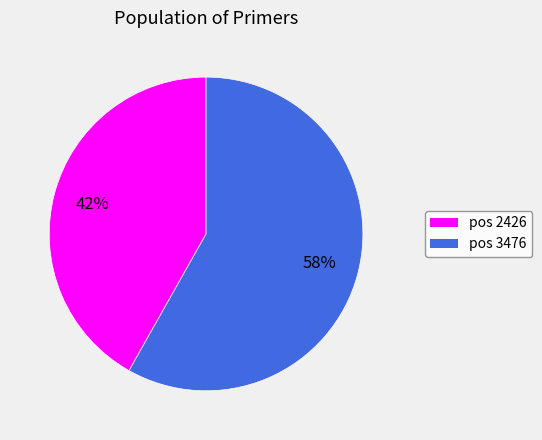

The pos 2426 slice represents 42% of the pie. True or false?

True